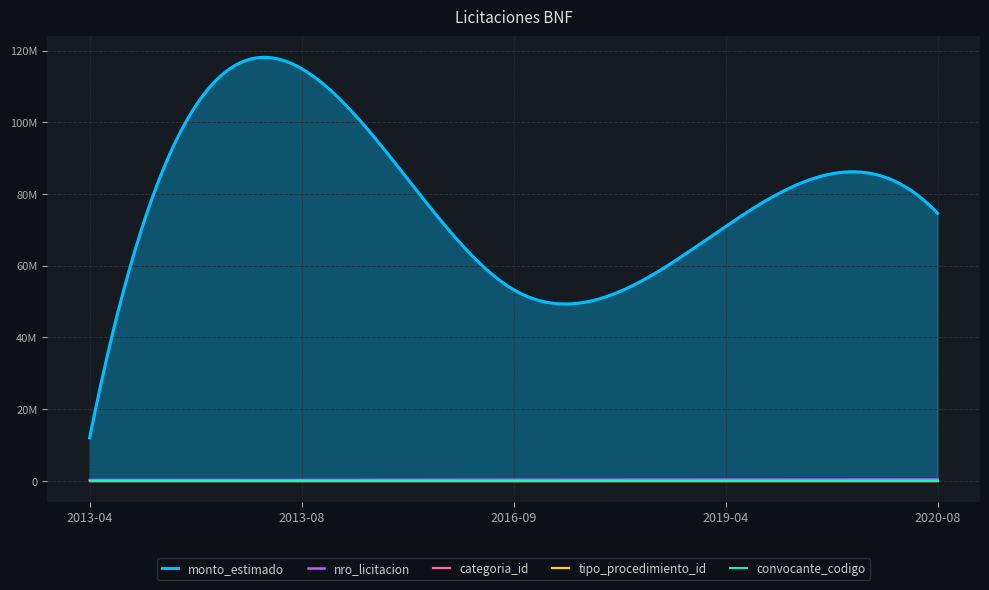

The convocante_codigo series shows 294 at 2016-09-15. True or false?

False